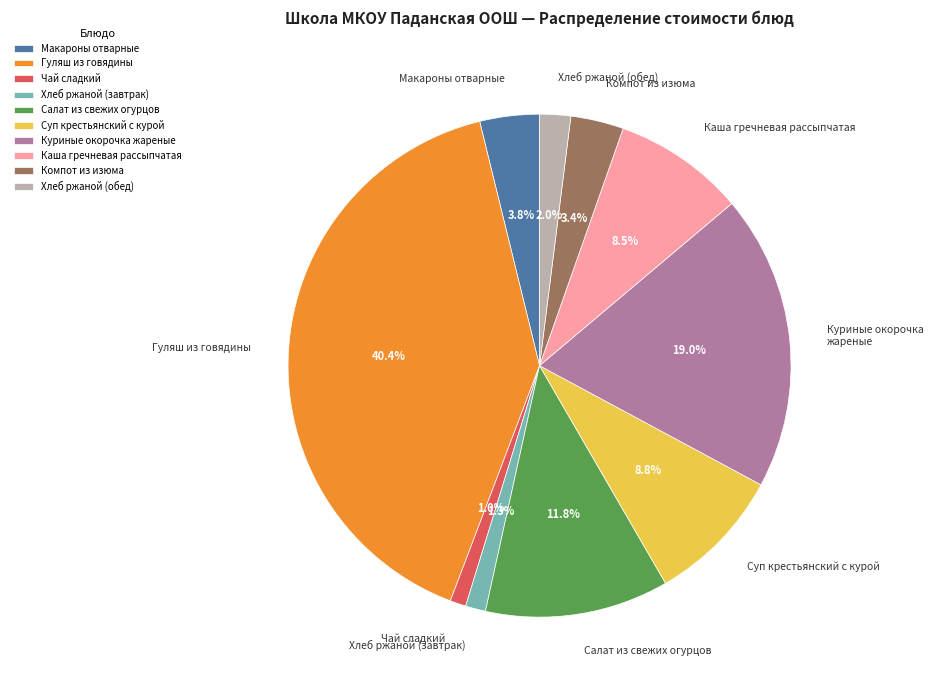

Approximately how many times larger is the value at Салат из свежих огурцов compared to Макароны отварные?

3.1